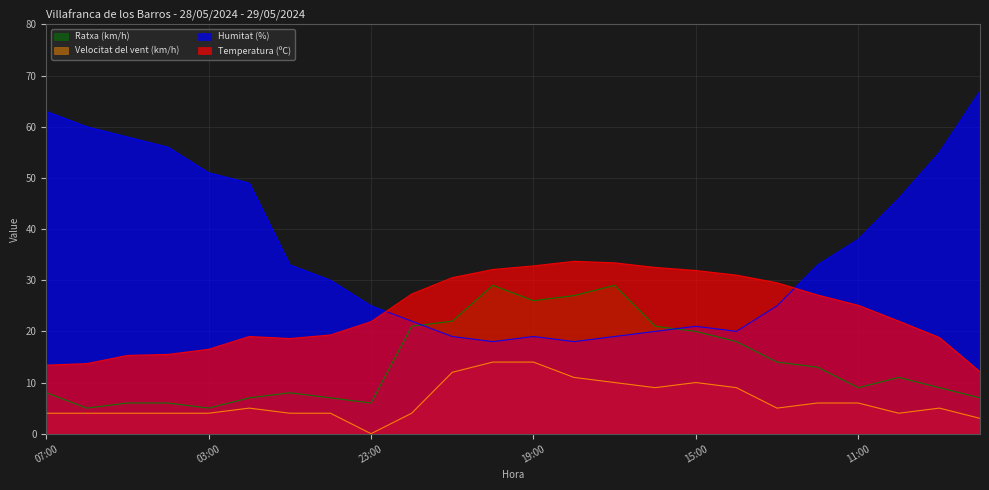

True or false: Ratxa (km/h) has more than 0 points higher than both neighbors.

True